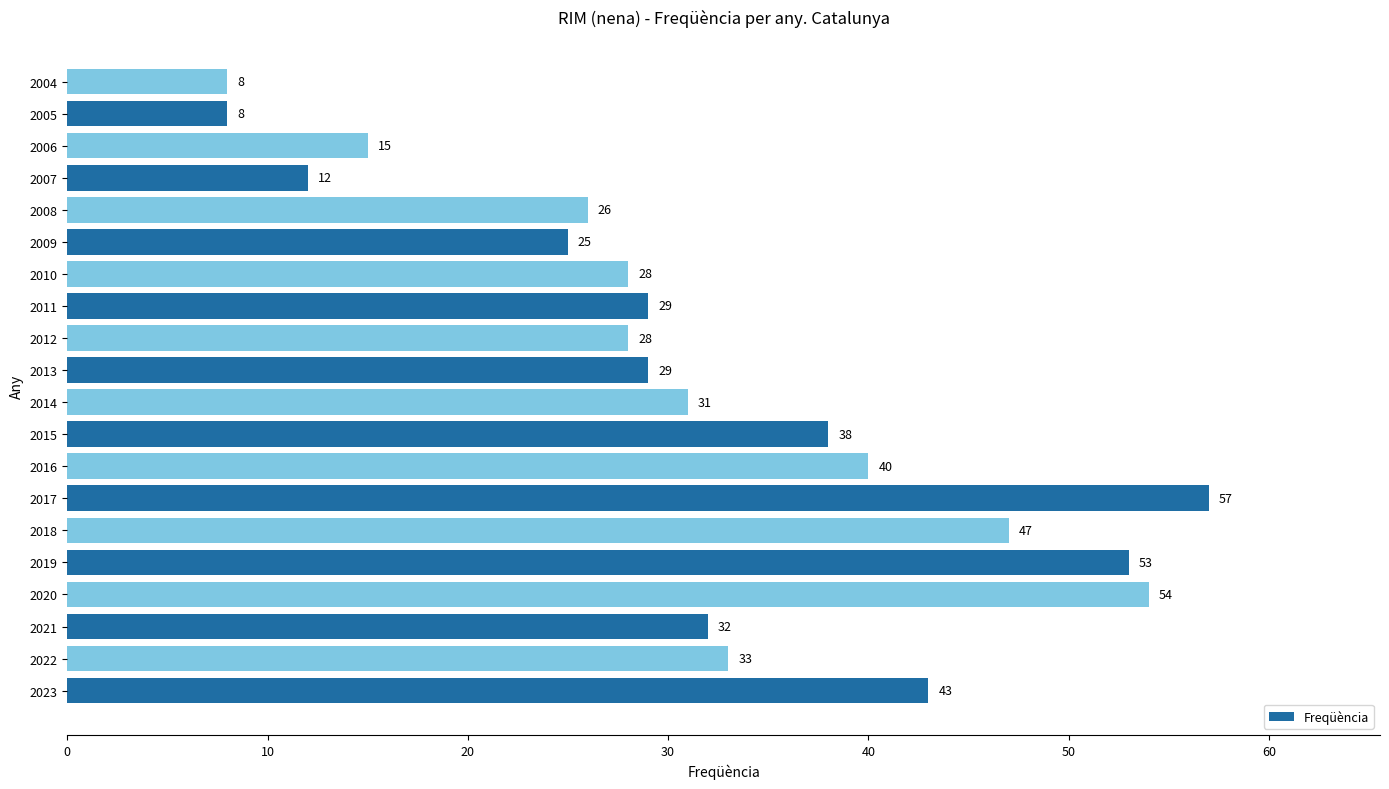

Which category has the highest value across all series?

2017